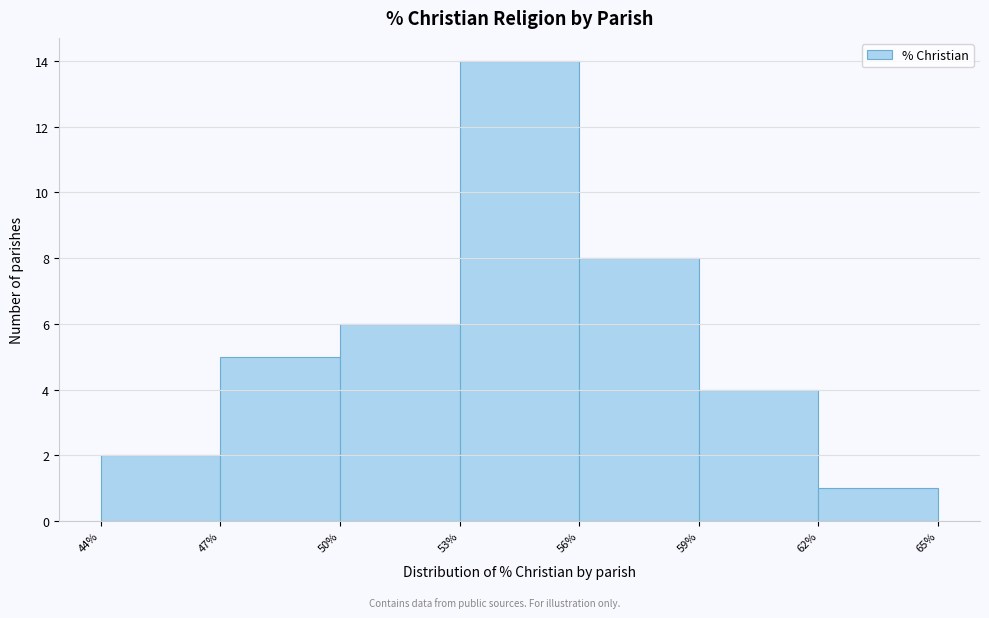

What is the height of the bar covering 44% to 47% on the x-axis? The values are not printed on the chart, so give them approximately, as read against the axis.

2